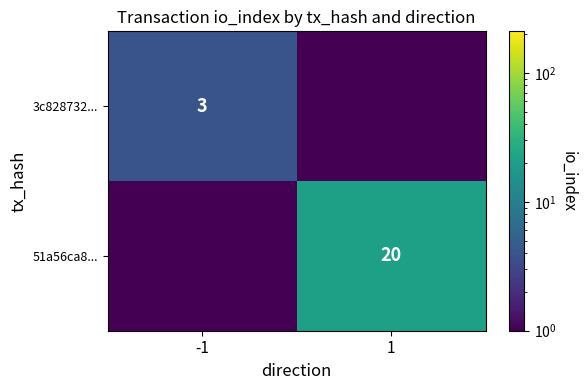

At which category is the sum across all series the highest?

1